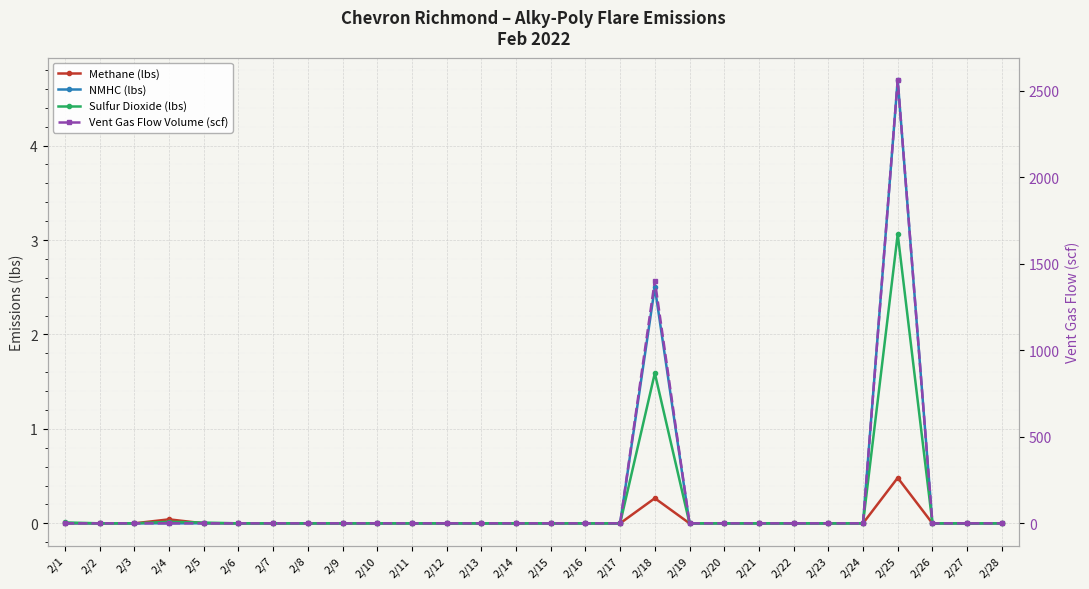

True or false: NMHC (lbs) and Methane (lbs) cross at least once.

False